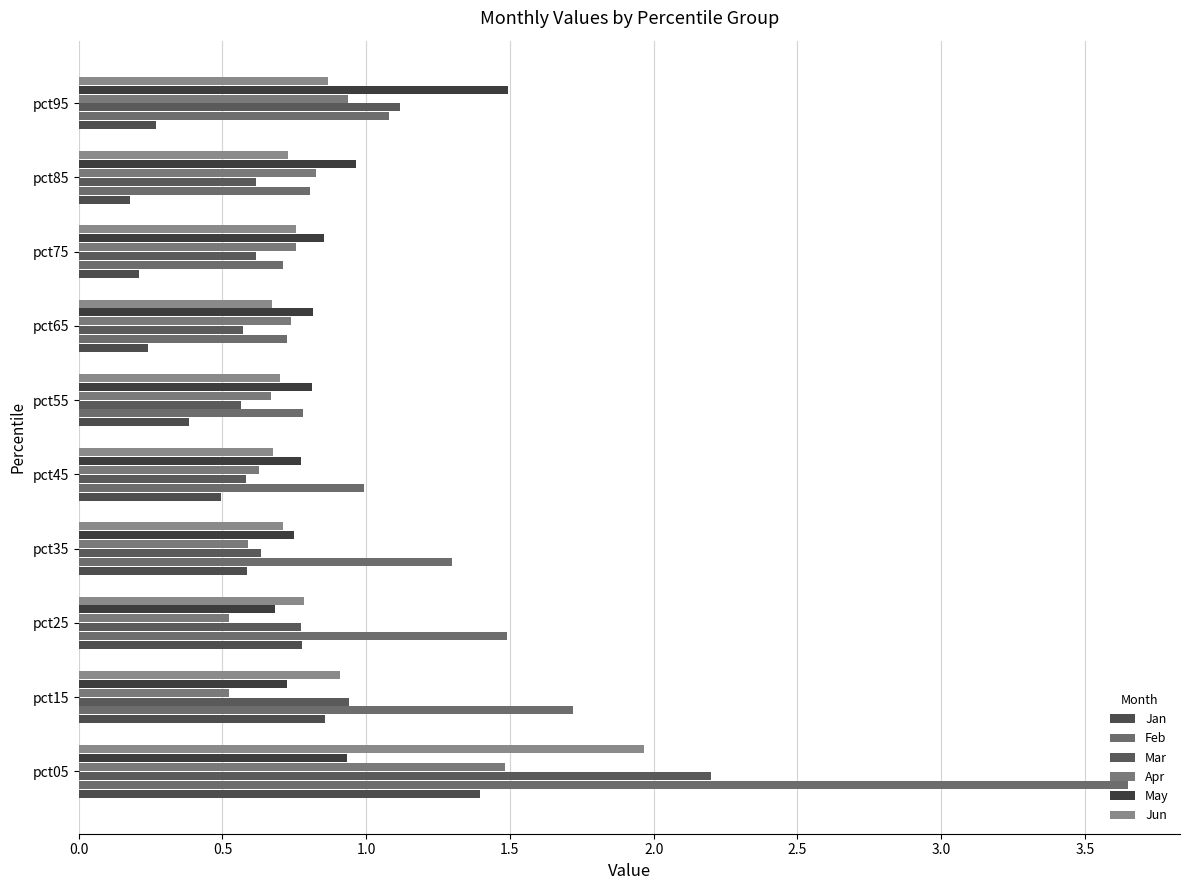

What are all the series names shown in the legend?

Jan, Feb, Mar, Apr, May, Jun